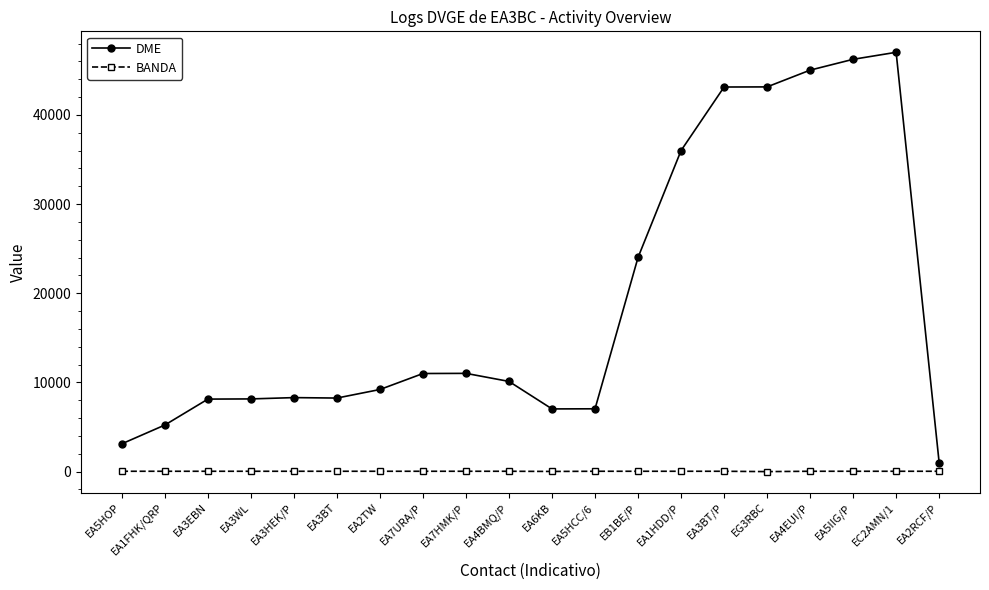

True or false: BANDA and DME cross at least once.

False